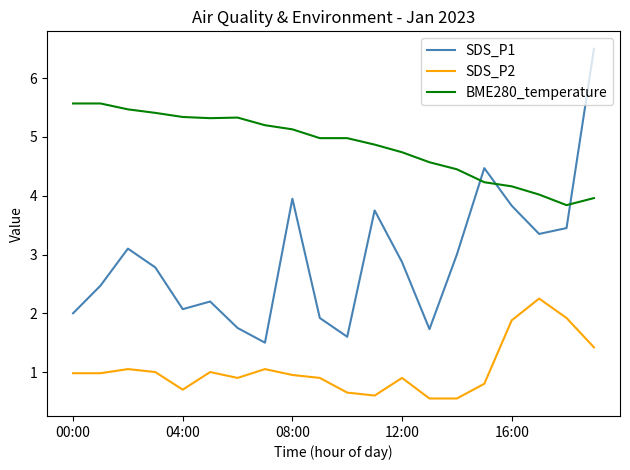

How many lines are shown in the chart?

3